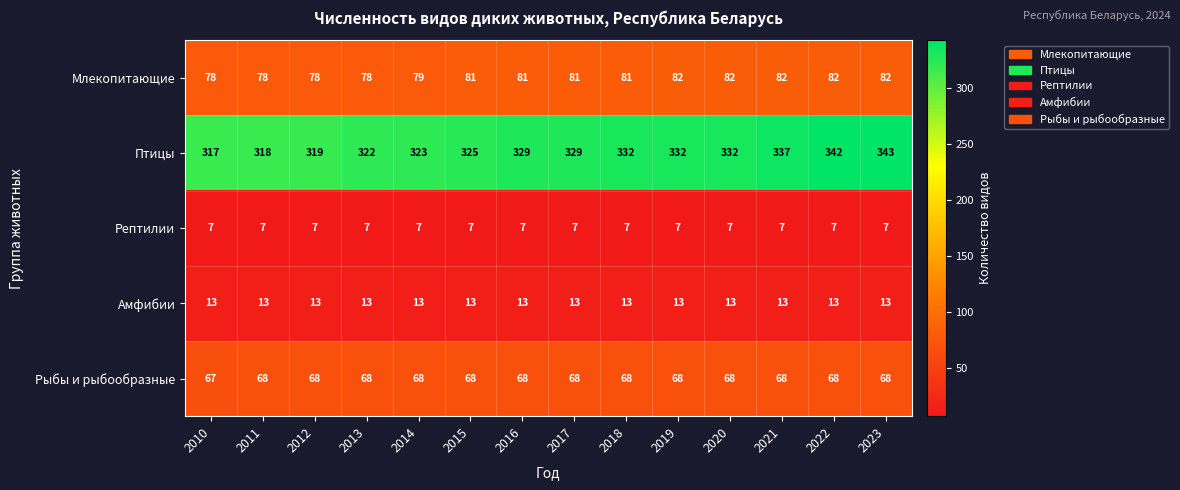

How many series are shown in this chart?

5